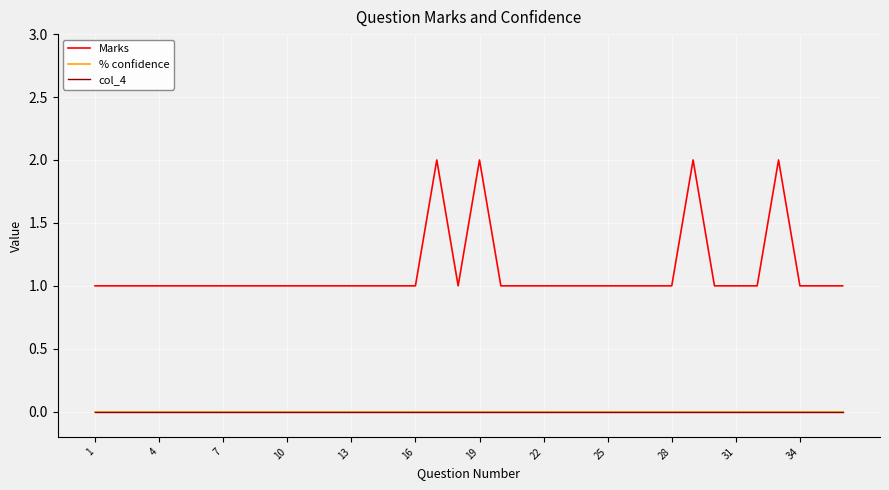

Does the chart display data point markers on the line(s)?

No